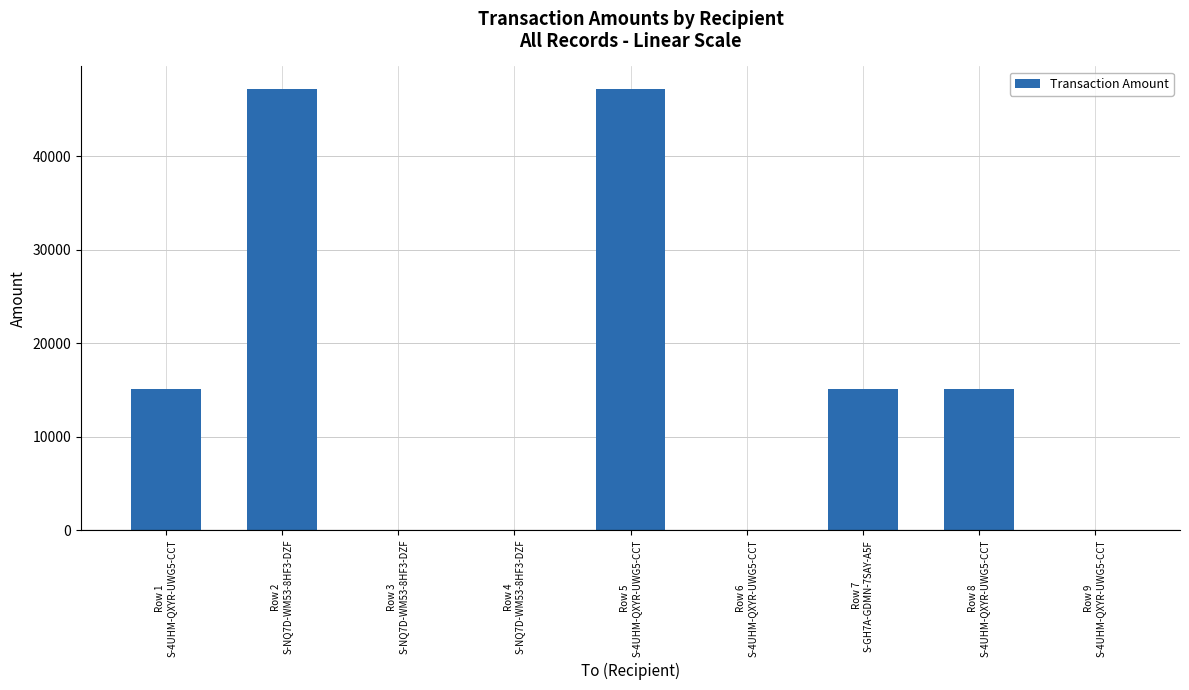

What is the maximum value shown in the chart?

47220.1